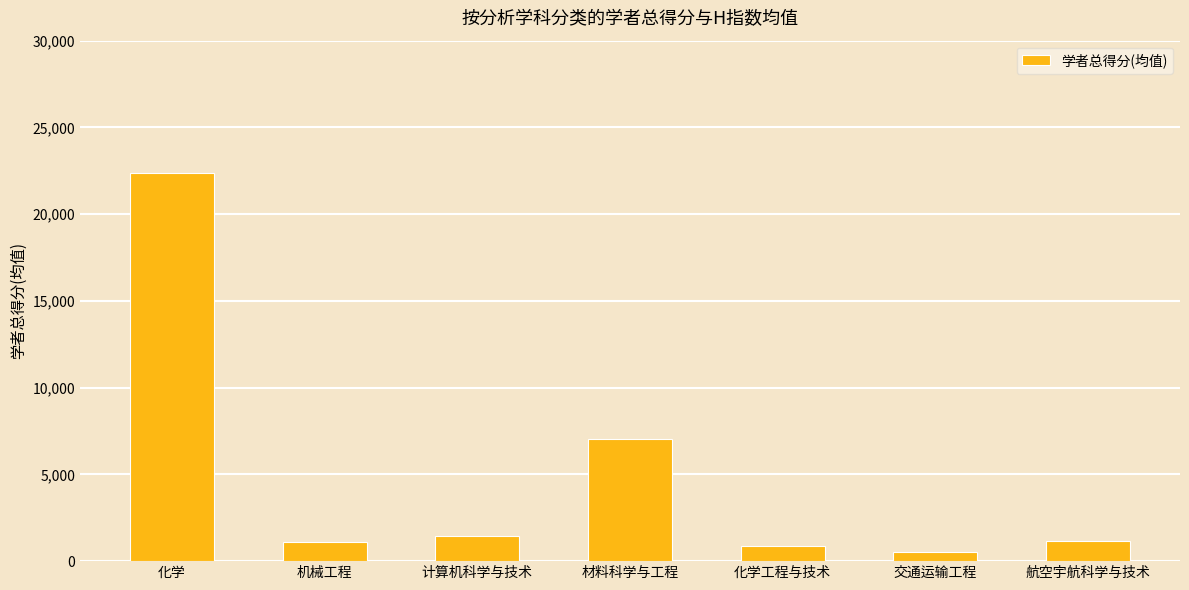

How many categories are shown in the chart?

7